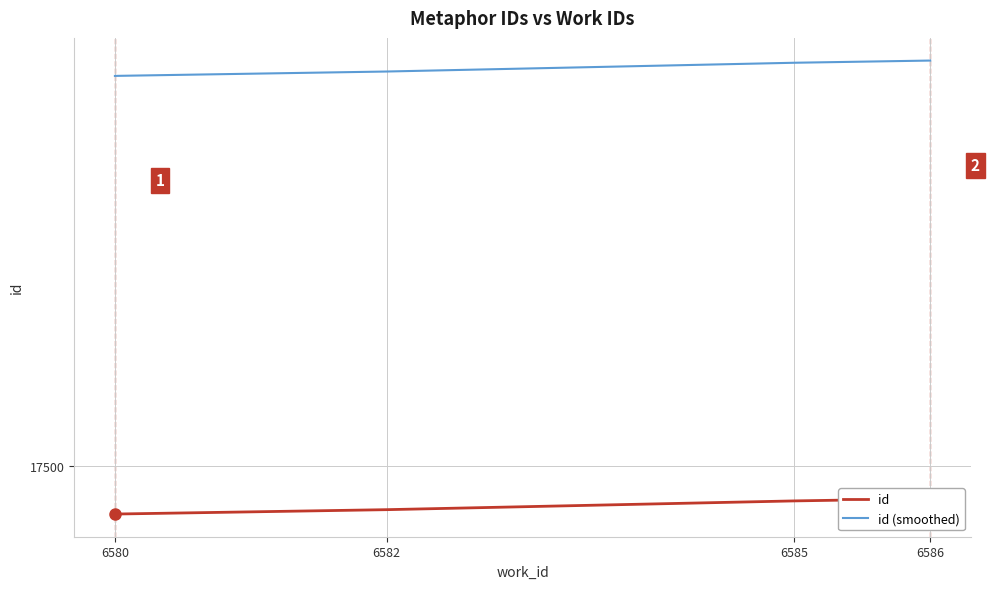

True or false: id (smoothed) and id intersect in this chart.

False